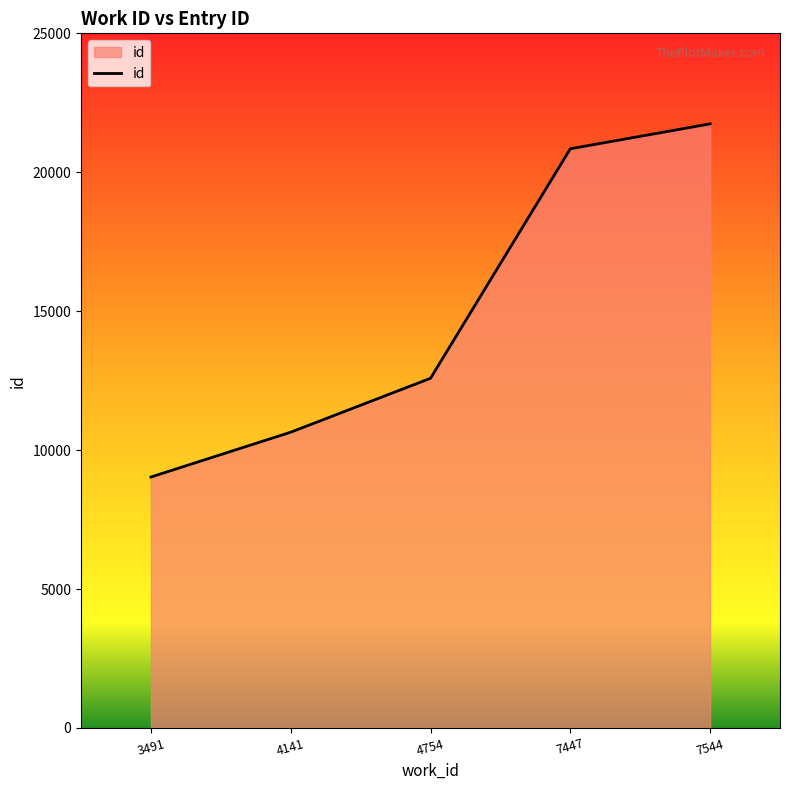

How many categories are shown in the chart?

5